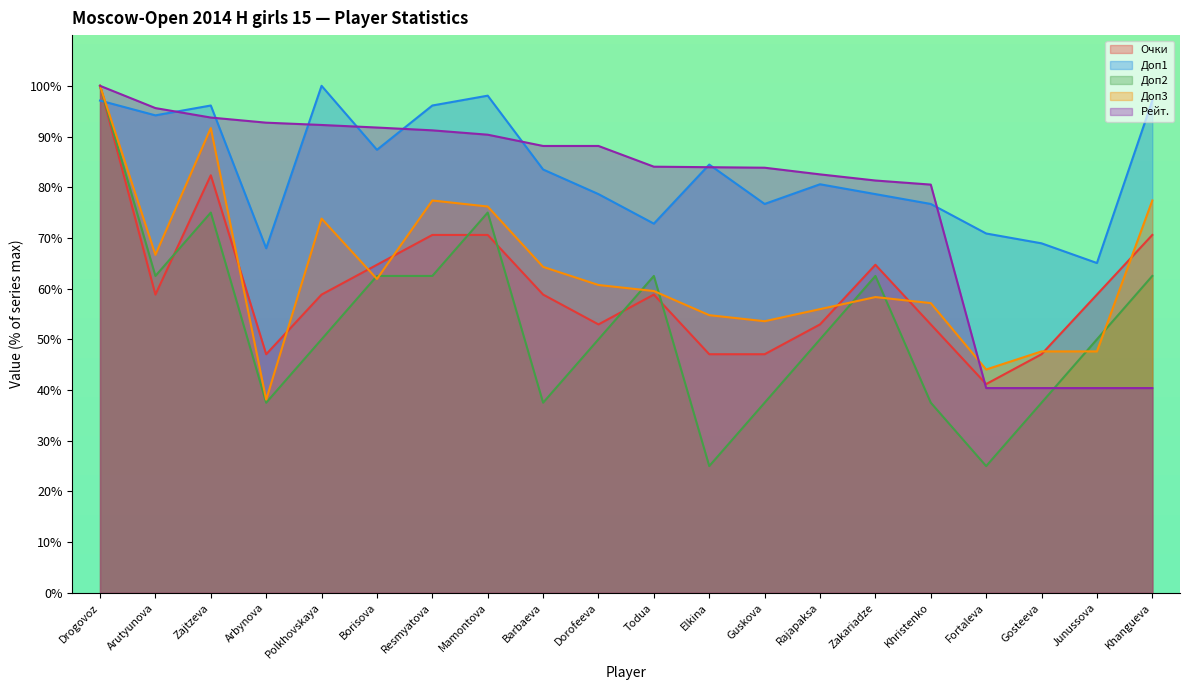

What value does the Рейт. series have at Dorofeeva?

88.1